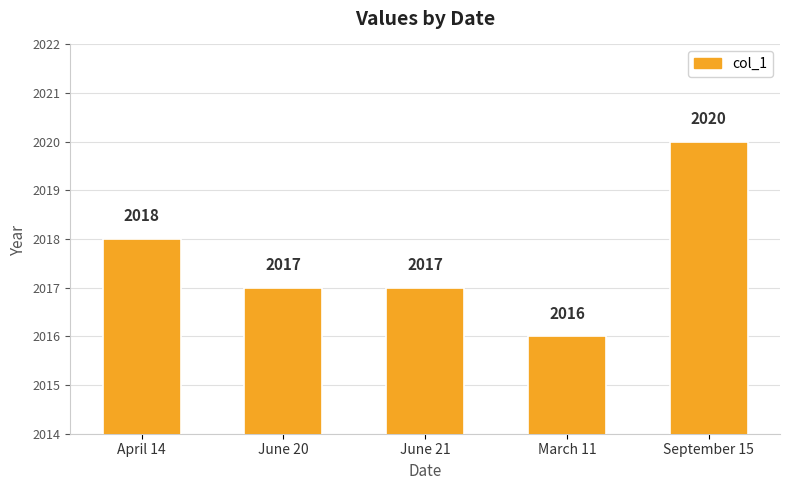

True or false: the data shows 513 at June 20.

False